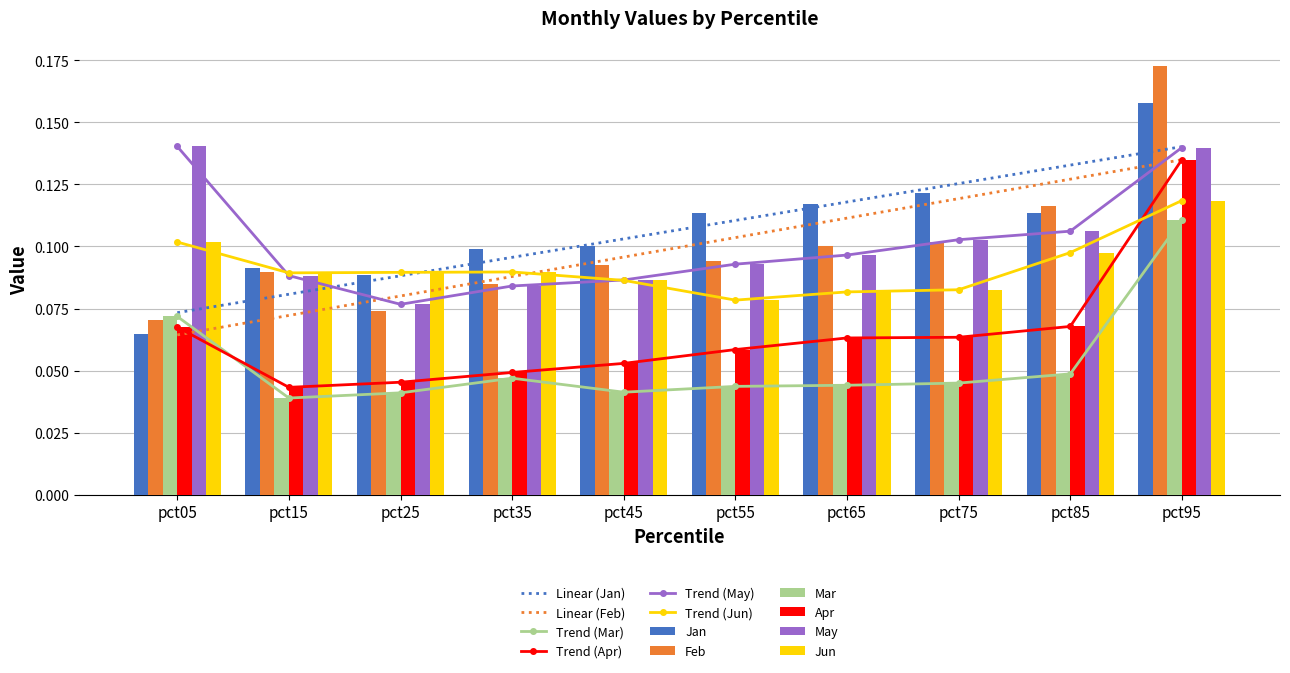

The value of May at pct95 is 0.1. True or false?

False